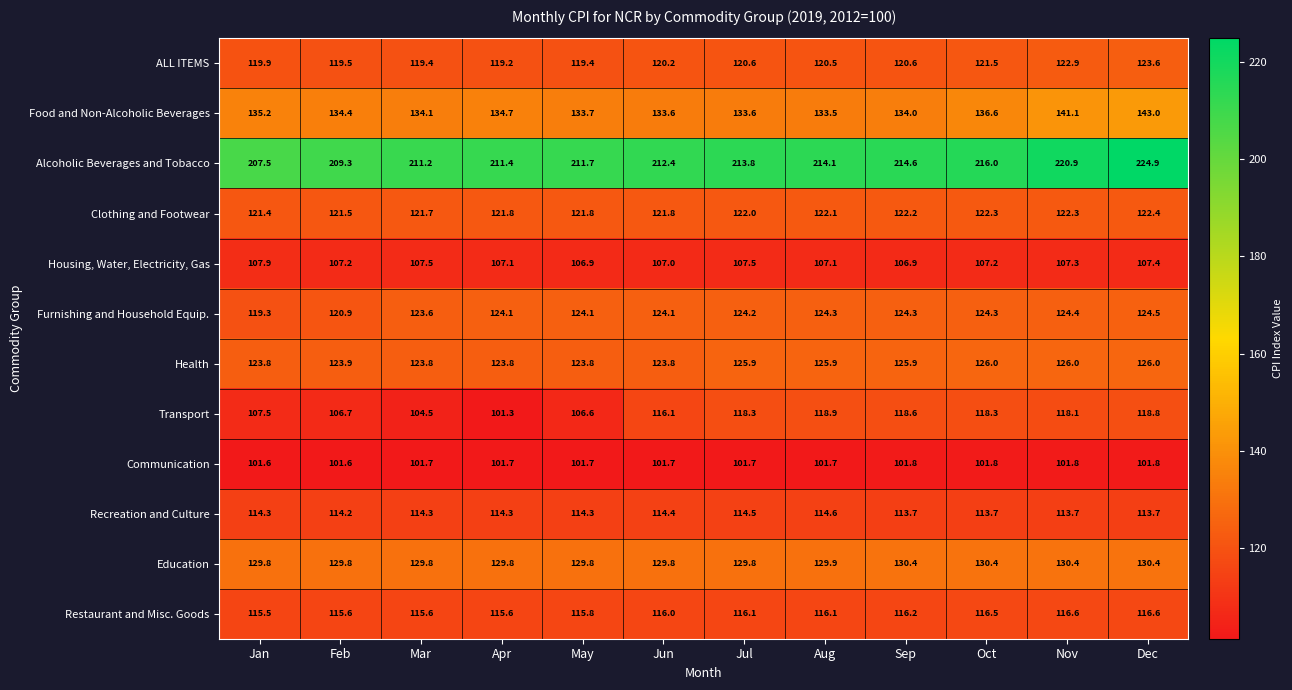

What is the difference between the maximum and minimum values in the Furnishing and Household Equip. series?

5.2